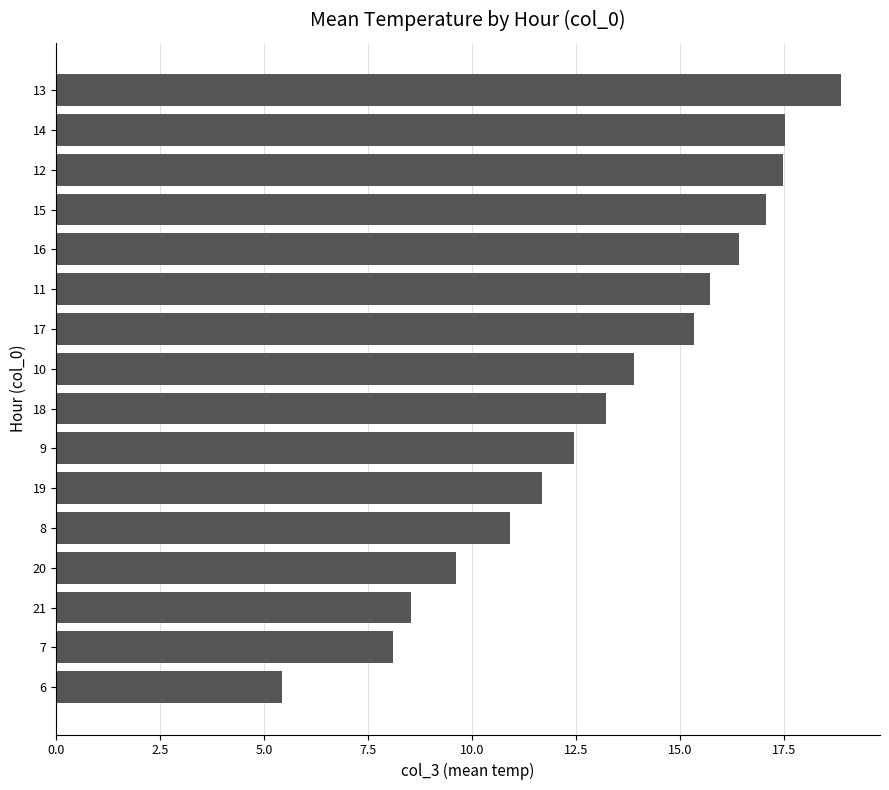

The chart shows a value of 5.7 at 11. True or false?

False